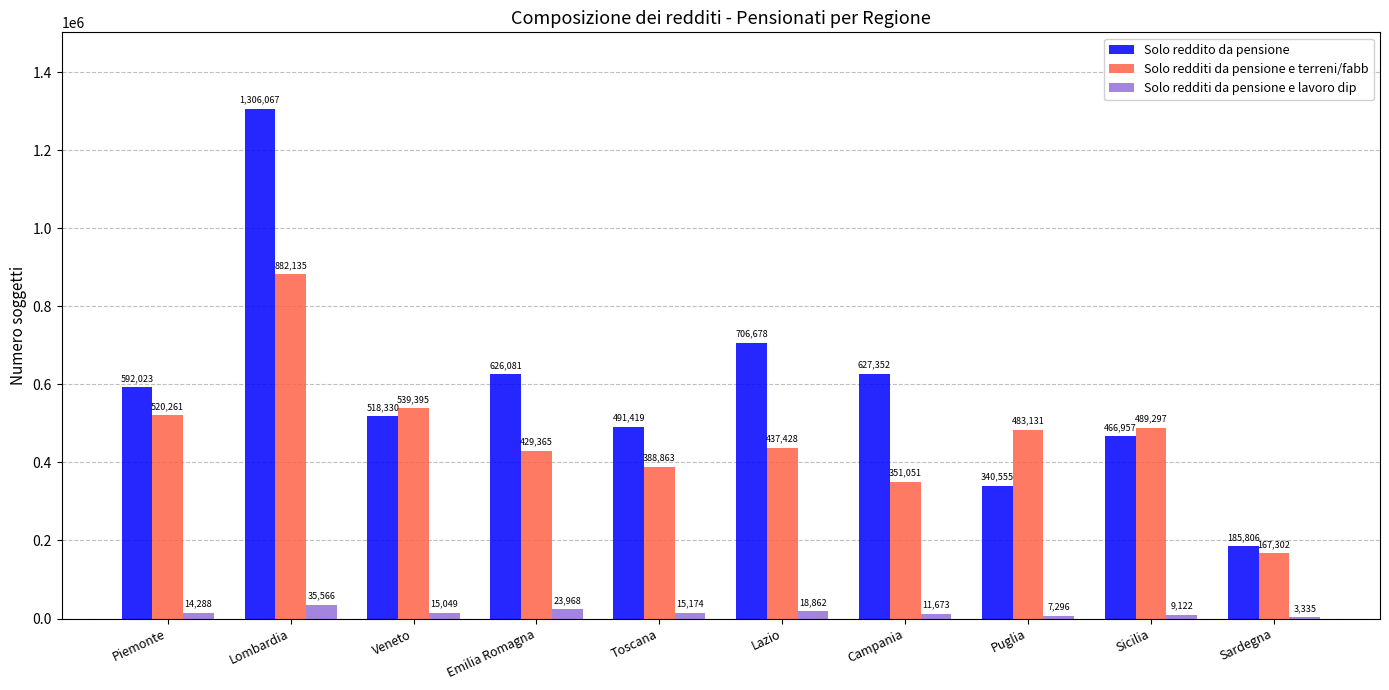

What is the sum of all Solo redditi da pensione e lavoro dip values?

154333